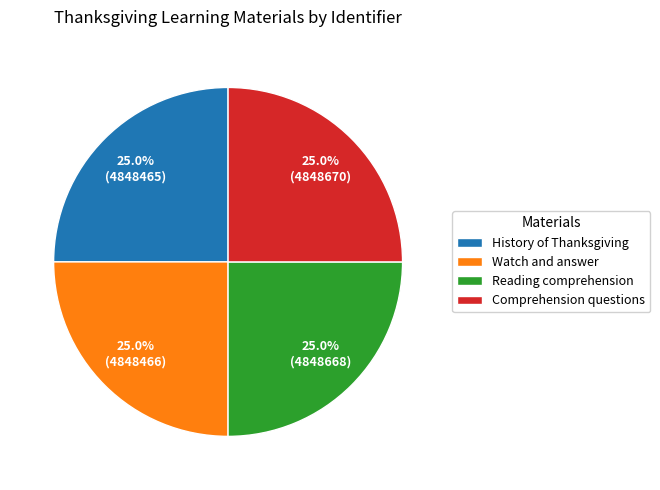

How much of the chart is everything except Watch and answer?

75.0%